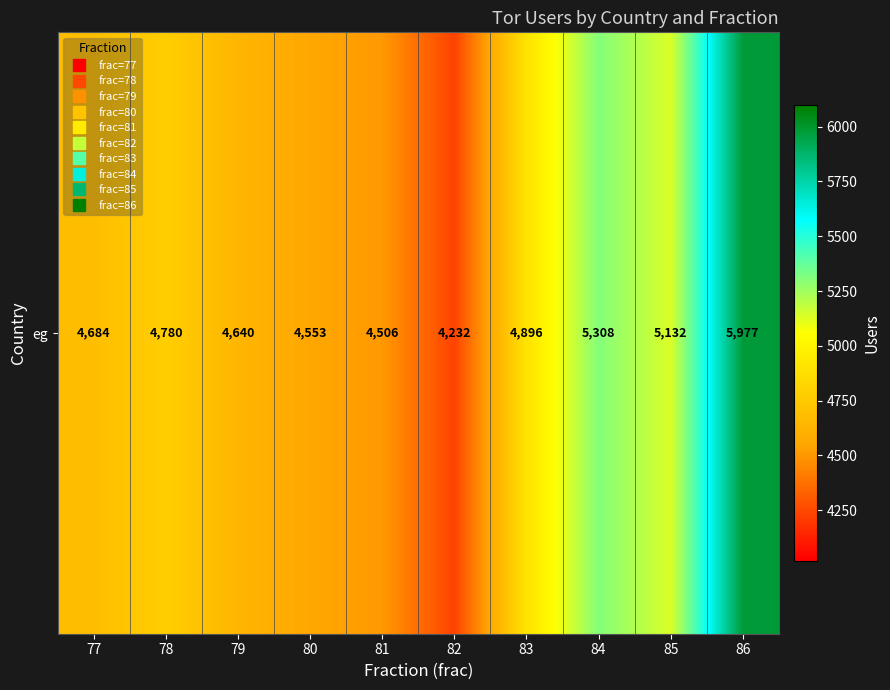

What is the approximate value at 78, to the nearest 10?

4780